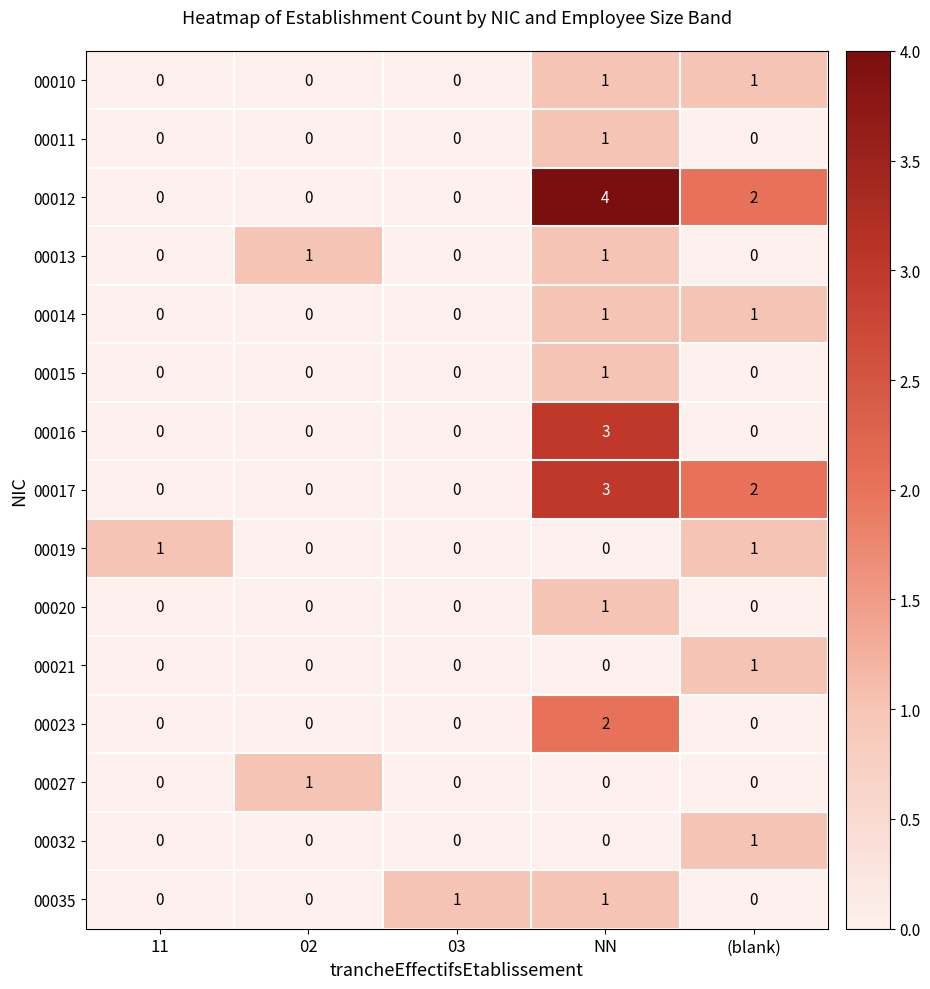

What is the highest value of the 00012 series?

4